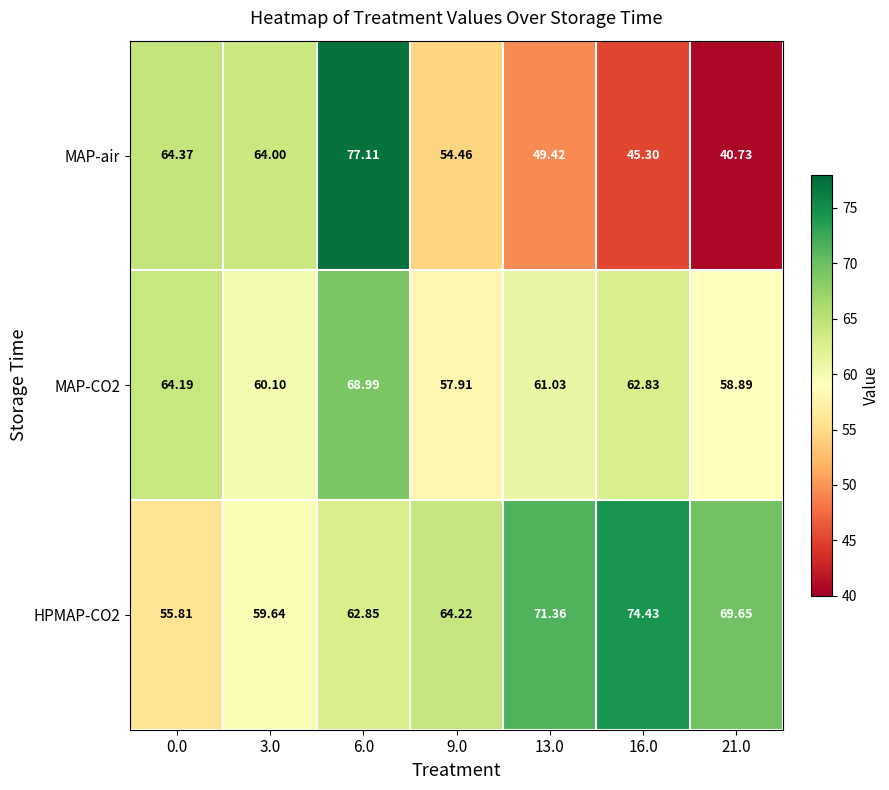

Which series changed the most between 0.0 and 21.0?

MAP-air